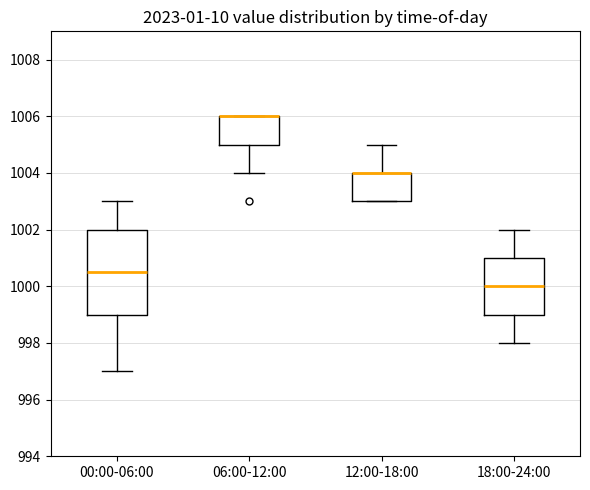

Reading left to right, transcribe this box plot: for each box, give where its median line is, the range the box spans, and where its two whiskers end, as read against the y-axis. The values are not printed on the chart, so give them approximately, as read against the axis.

00:00-06:00: median 1000.6, box 999.0 to 1002.0, whiskers 997.0 to 1003.0
06:00-12:00: median 1006.0 (drawn on the box's upper edge), box 1005.0 to 1006.0, whiskers 1004.0 to 1006.0
12:00-18:00: median 1004.0 (drawn on the box's upper edge), box 1003.0 to 1004.0, whiskers 1003.0 to 1005.0
18:00-24:00: median 1000.0, box 999.0 to 1001.0, whiskers 998.0 to 1002.0